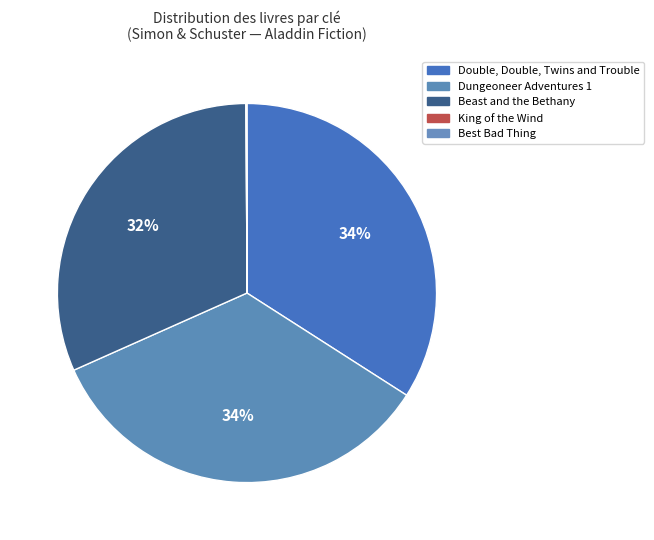

The Double, Double, Twins and Trouble slice represents 40% of the pie. True or false?

False